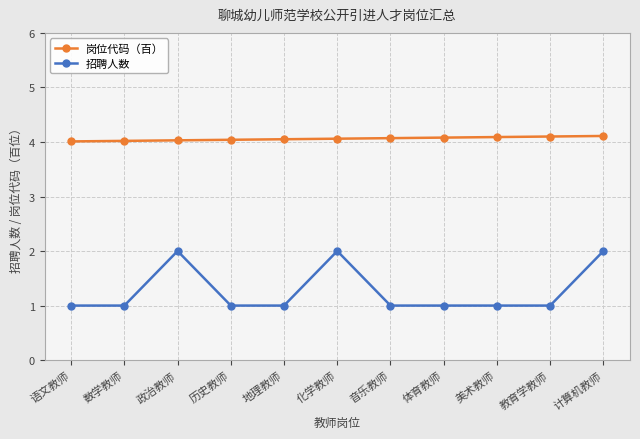

True or false: 岗位代码（百） and 招聘人数 cross at least once.

False